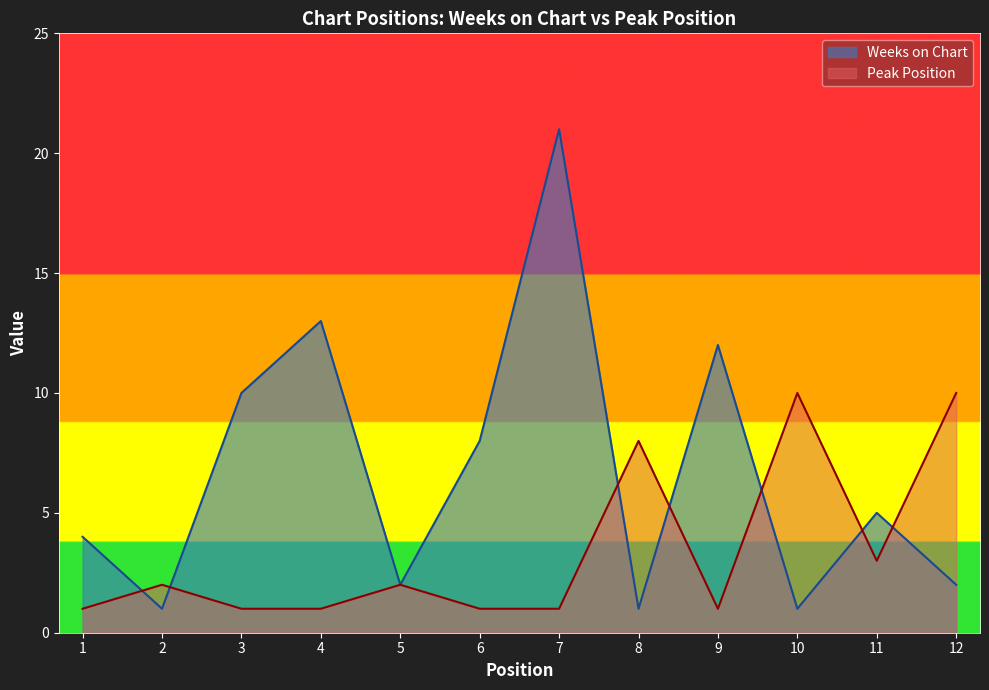

How many interior local peaks does the Weeks on Chart series have?

4